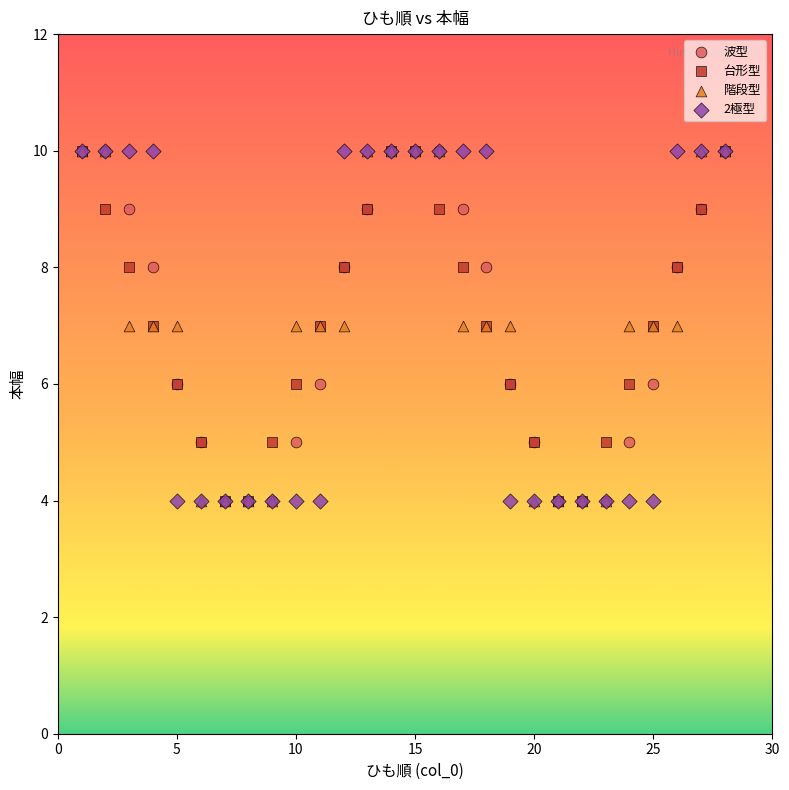

What are all the series names shown in the legend?

波型, 台形型, 階段型, 2極型